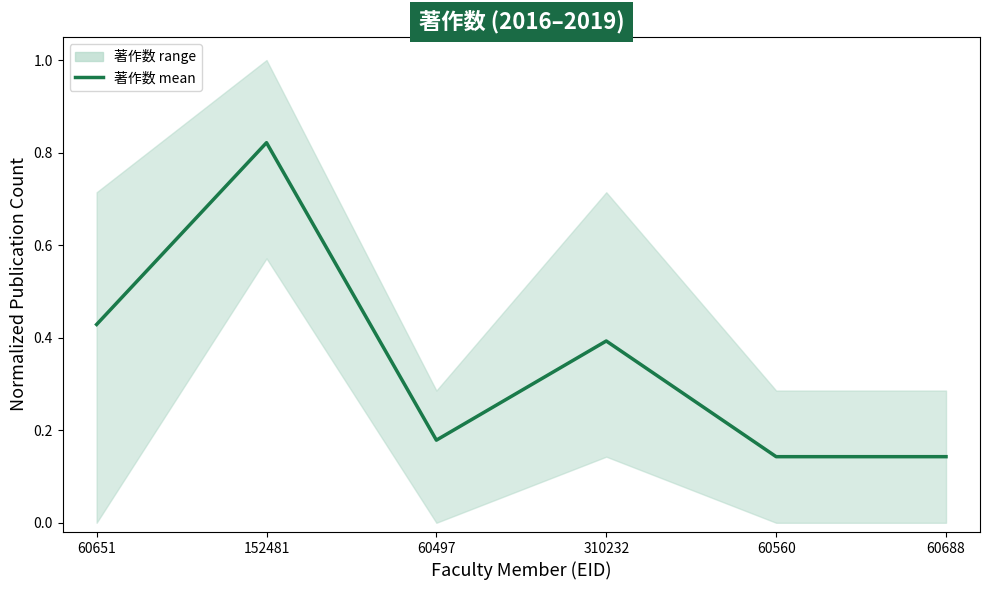

Reading right to left, transcribe all the data shown in this chart.

0.1	0.1	0.4	0.2	0.8	0.4